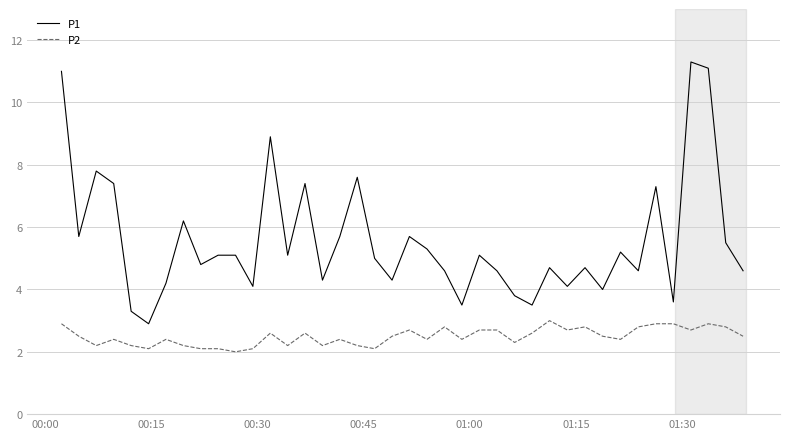

Does the chart display data point markers on the line(s)?

No